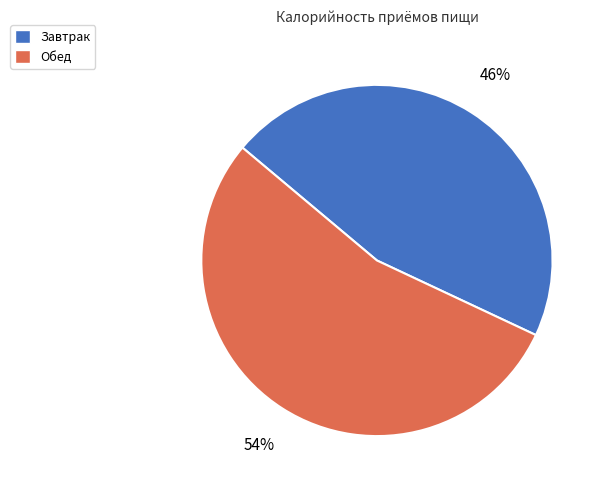

To the nearest percent, what percentage of the pie is Обед?

54%